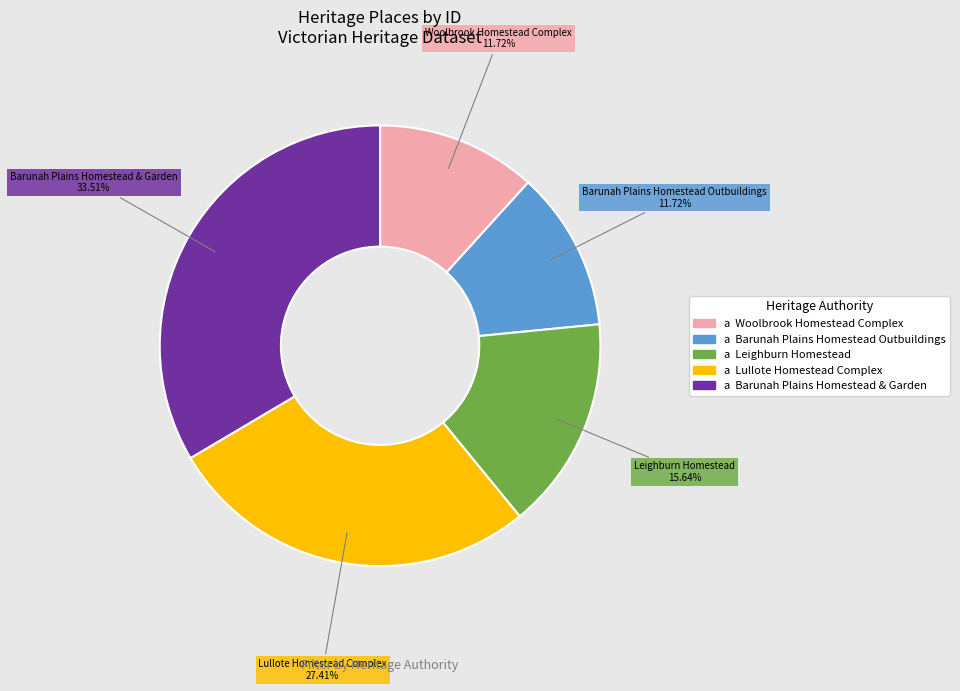

Is the sum of Leighburn Homestead and Woolbrook Homestead Complex greater than half?

No